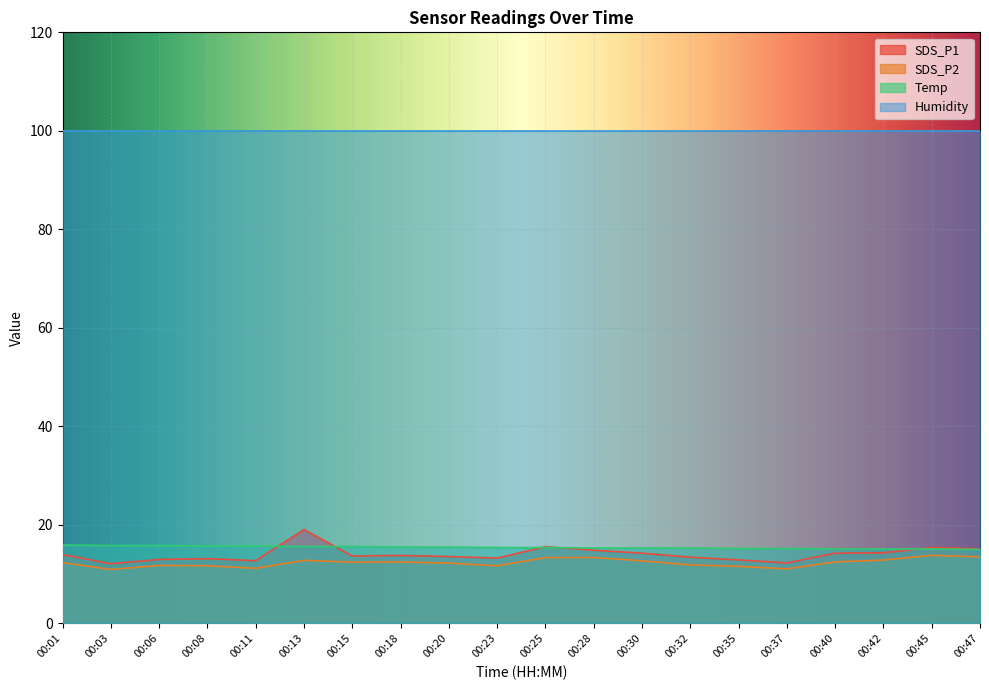

What is the smallest value displayed?

10.9